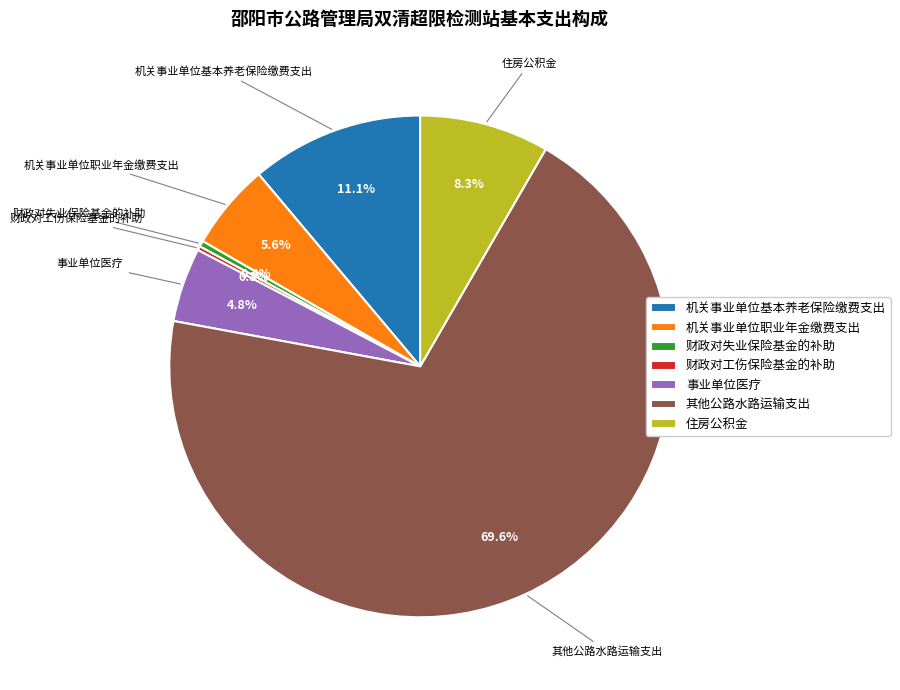

To the nearest percent, what portion does 其他公路水路运输支出 represent?

70%